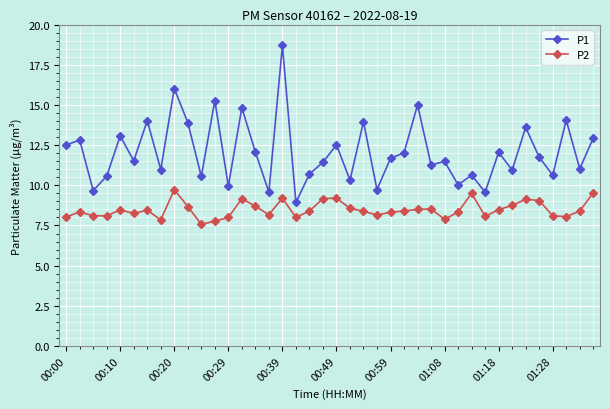

List the series in order of their peak value, highest first.

P1, P2